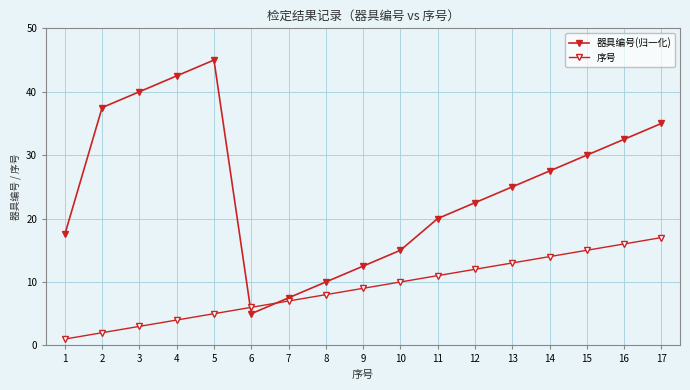

Is this an area chart (filled region under the line)?

No